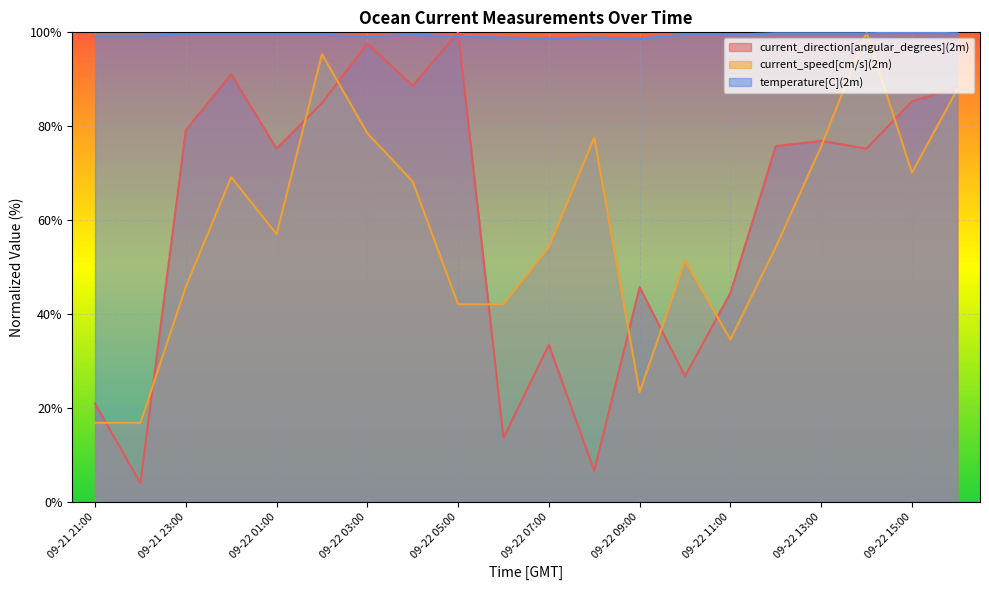

True or false: current_direction[angular_degrees](2m) has a value of 97.6 at 09-22 03:00.

True